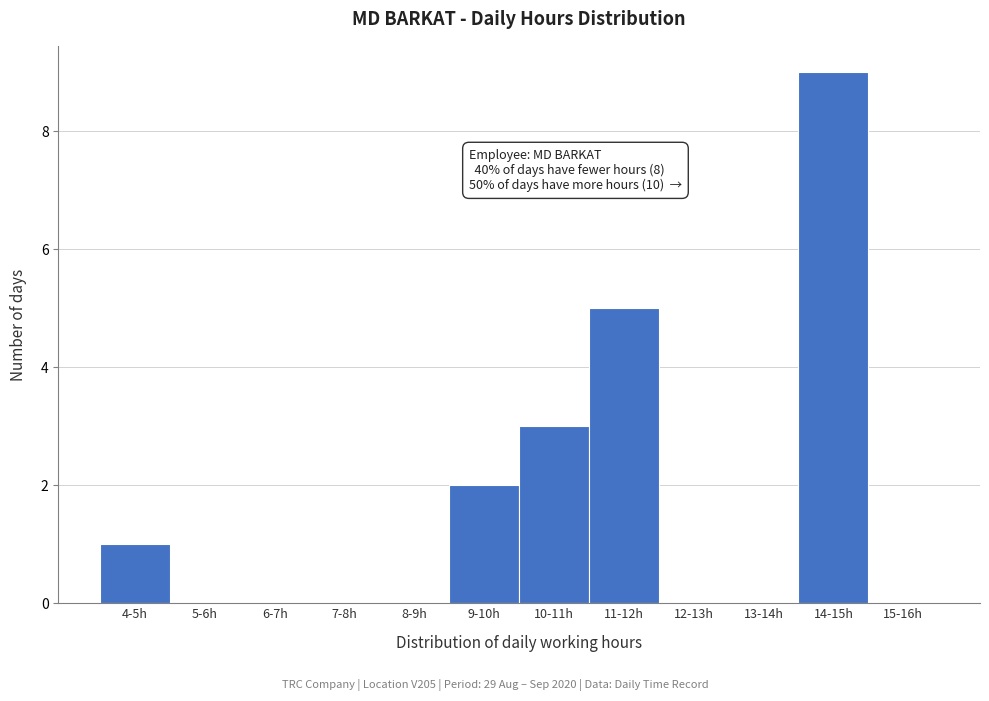

Reading right to left, what are all the values shown in this chart?

15-16h=0	14-15h=9	13-14h=0	12-13h=0	11-12h=5	10-11h=3	9-10h=2	8-9h=0	7-8h=0	6-7h=0	5-6h=0	4-5h=1